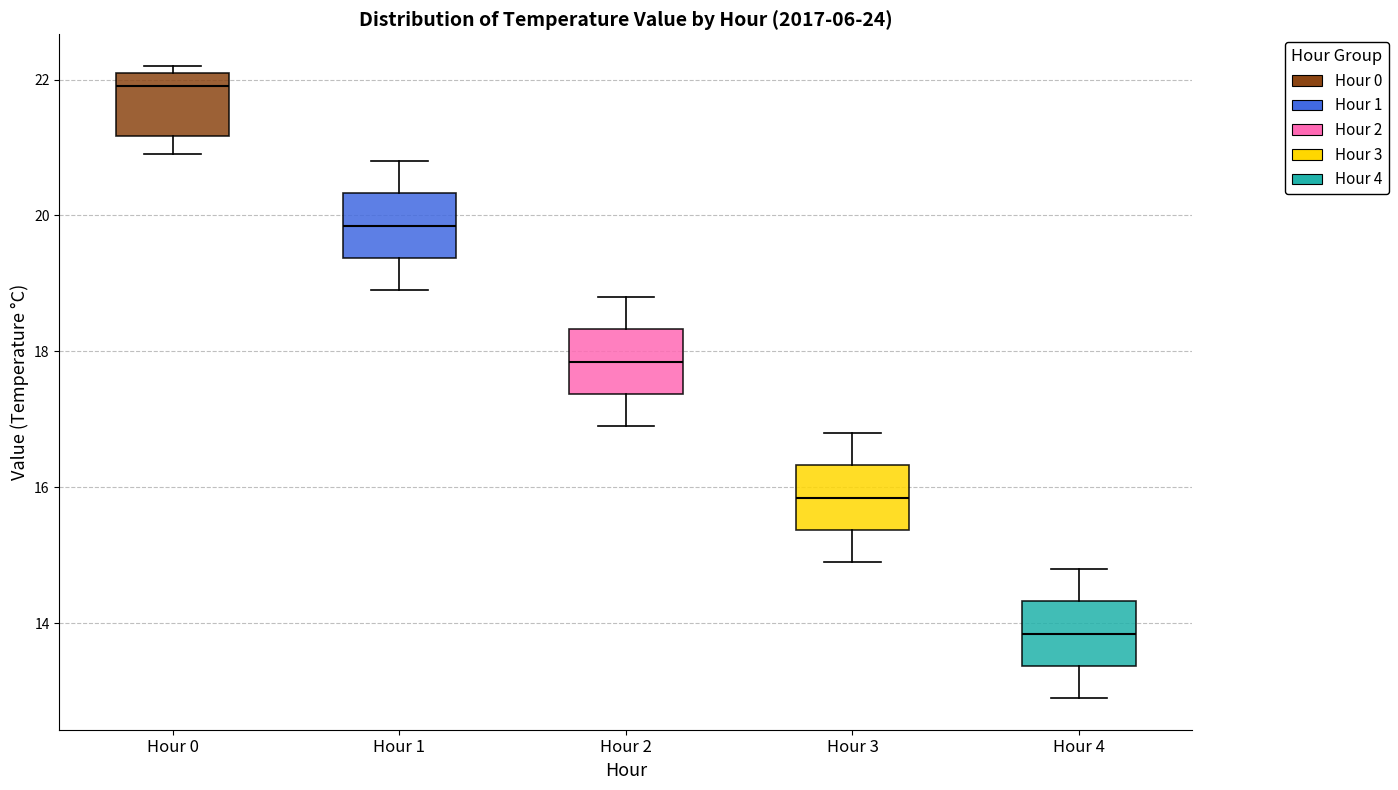

Reading left to right, transcribe this box plot: for each box, give where its median line is, the range the box spans, and where its two whiskers end, as read against the y-axis. The values are not printed on the chart, so give them approximately, as read against the axis.

Hour 0: median 22.0, box 21.2 to 22.2, whiskers 21.0 to 22.2 (just above the box's upper edge)
Hour 1: median 19.8, box 19.4 to 20.4, whiskers 19.0 to 20.8
Hour 2: median 17.8, box 17.4 to 18.4, whiskers 17.0 to 18.8
Hour 3: median 15.8, box 15.4 to 16.4, whiskers 15.0 to 16.8
Hour 4: median 13.8, box 13.4 to 14.4, whiskers 13.0 to 14.8